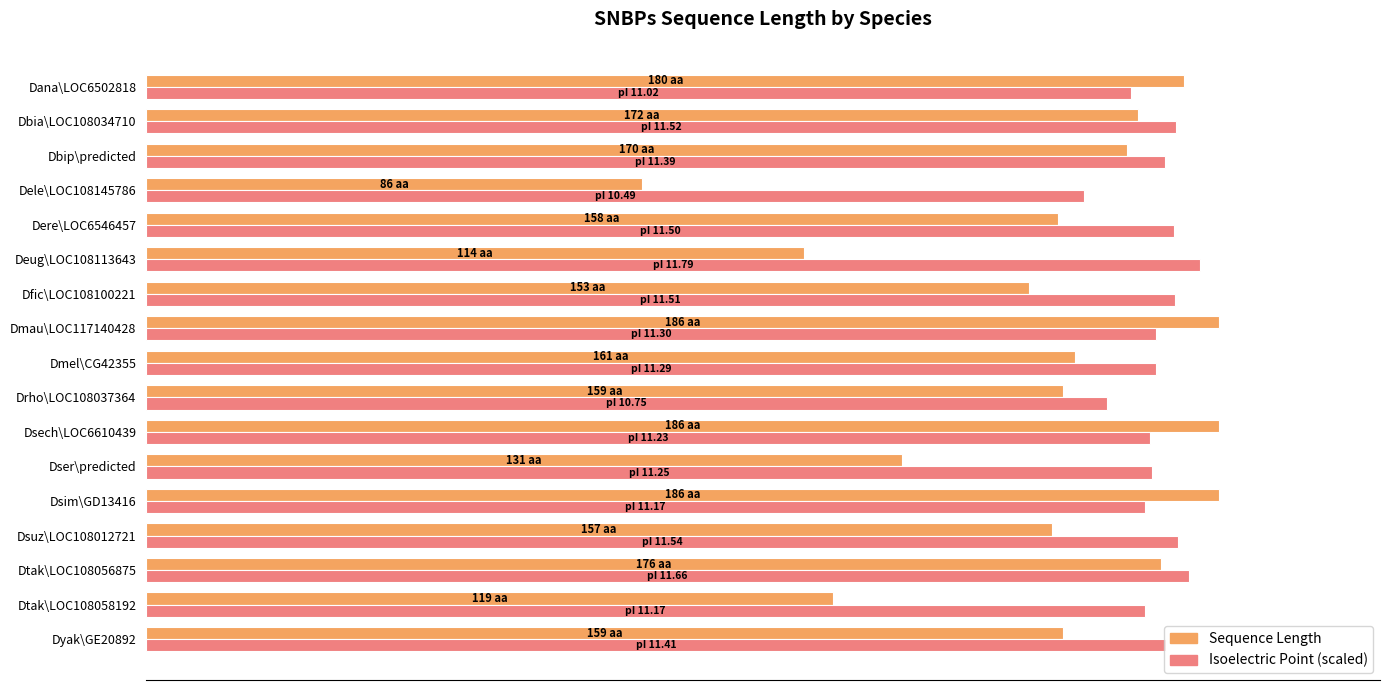

Reading left to right, what are all the values shown in this chart?

Sequence Length: 159.0	119.0	176.0	157.0	186.0	131.0	186.0	159.0	161.0	186.0	153.0	114.0	158.0	86.0	170.0	172.0	180.0
Isoelectric Point (scaled): 176.8	173.2	180.8	178.9	173.2	174.4	174.0	166.7	175.0	175.1	178.3	182.8	178.2	162.6	176.5	178.5	170.7